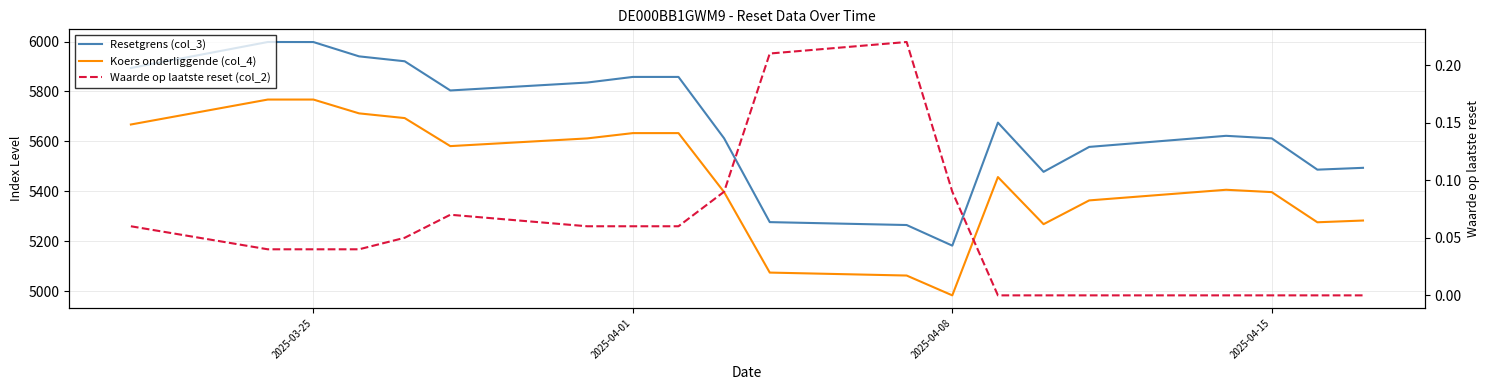

Count the number of categories in the chart.

20